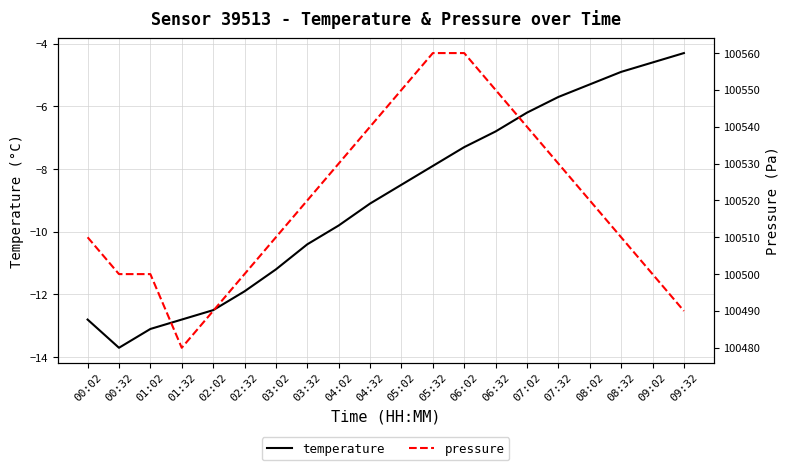

Which series changed the most between 00:32 and 05:32?

pressure